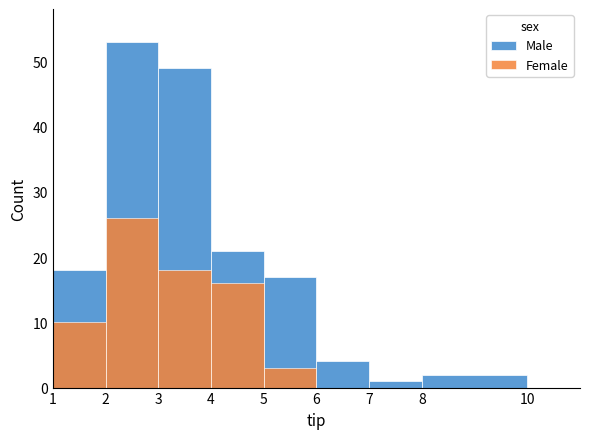

List the series in order of their peak value, highest first.

Male, Female